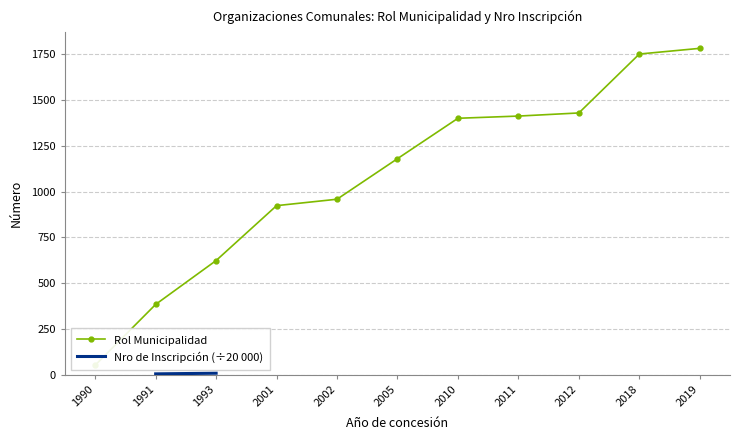

Which series has the largest total across all categories?

Rol Municipalidad